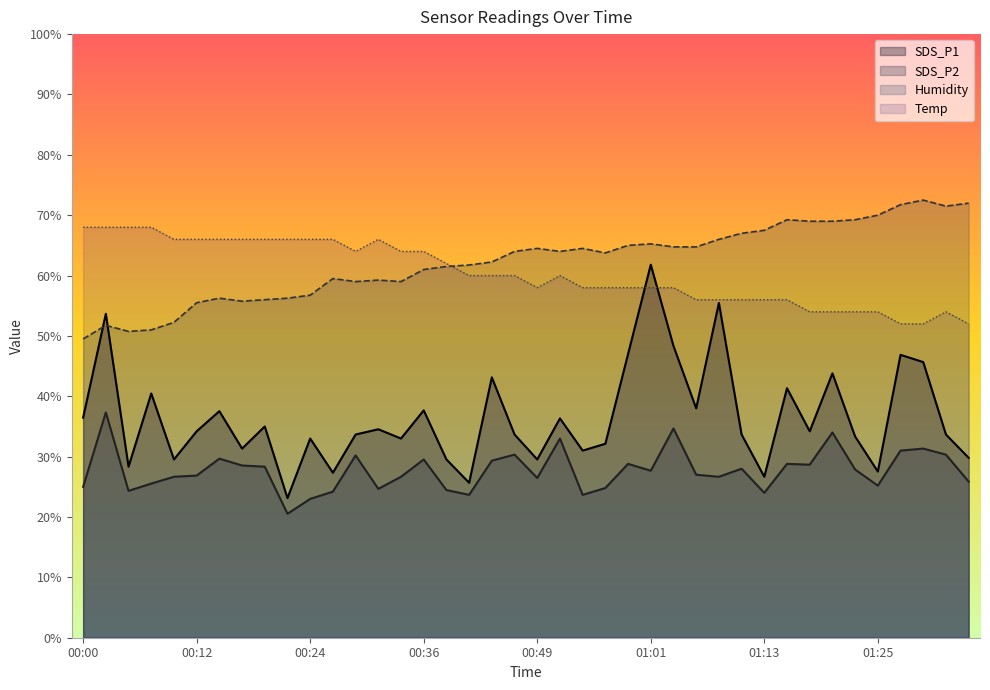

The value of Humidity at 01:06 is 105.1. True or false?

False